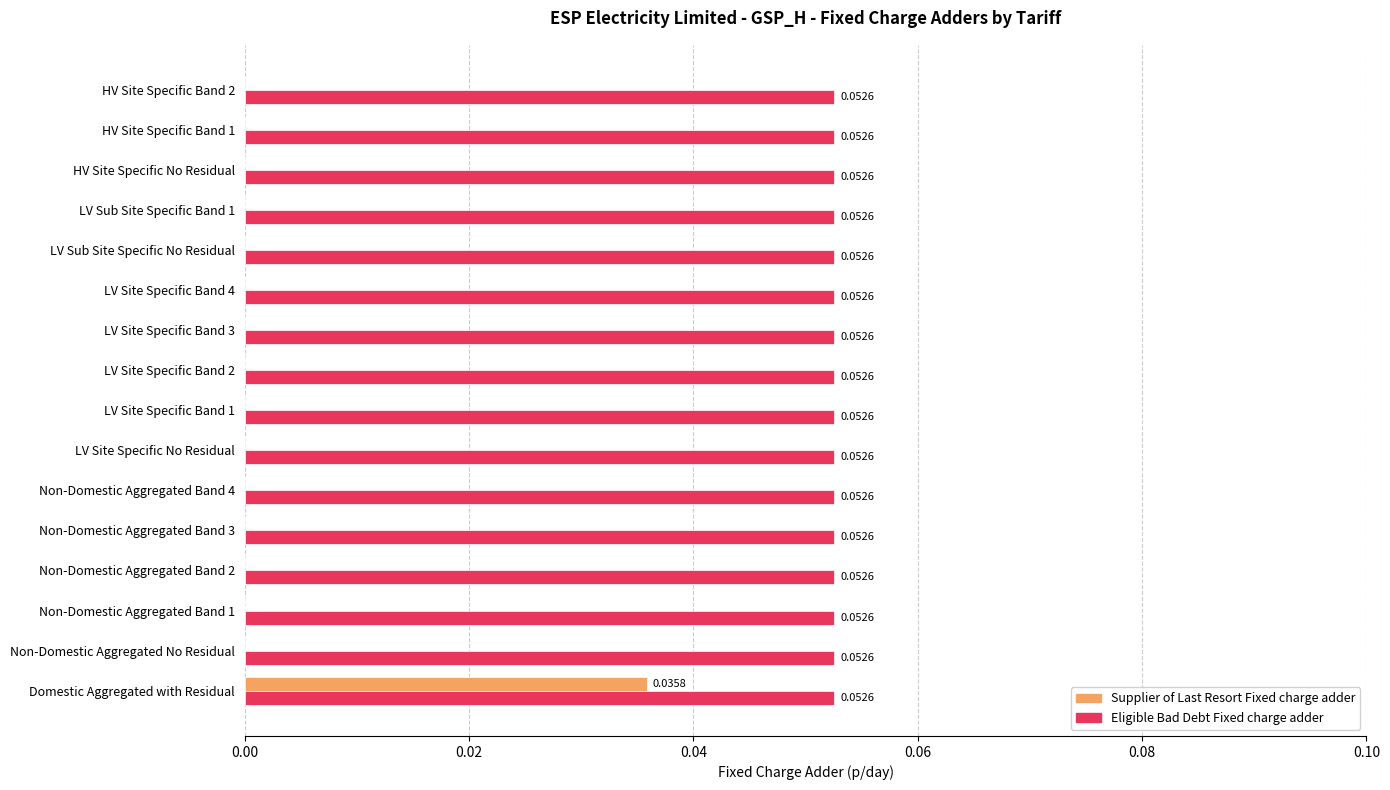

Which category has the highest value in the Supplier of Last Resort Fixed charge adder series?

Domestic Aggregated with Residual